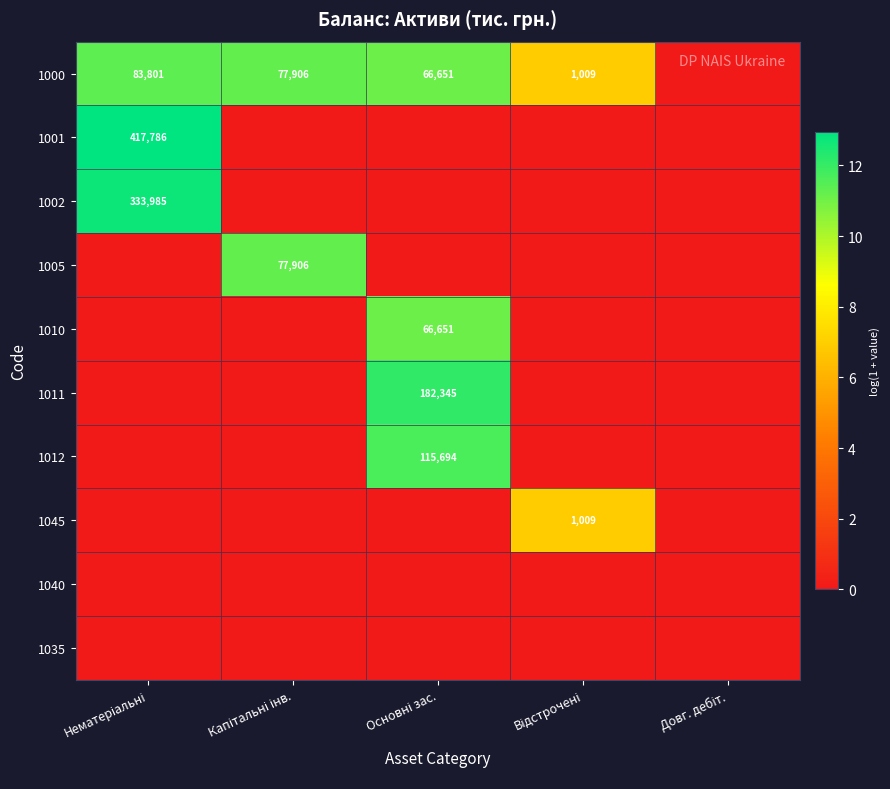

Is the value of 1010 at Основні зас. greater than the value of 1001 at Довг. дебіт.?

Yes